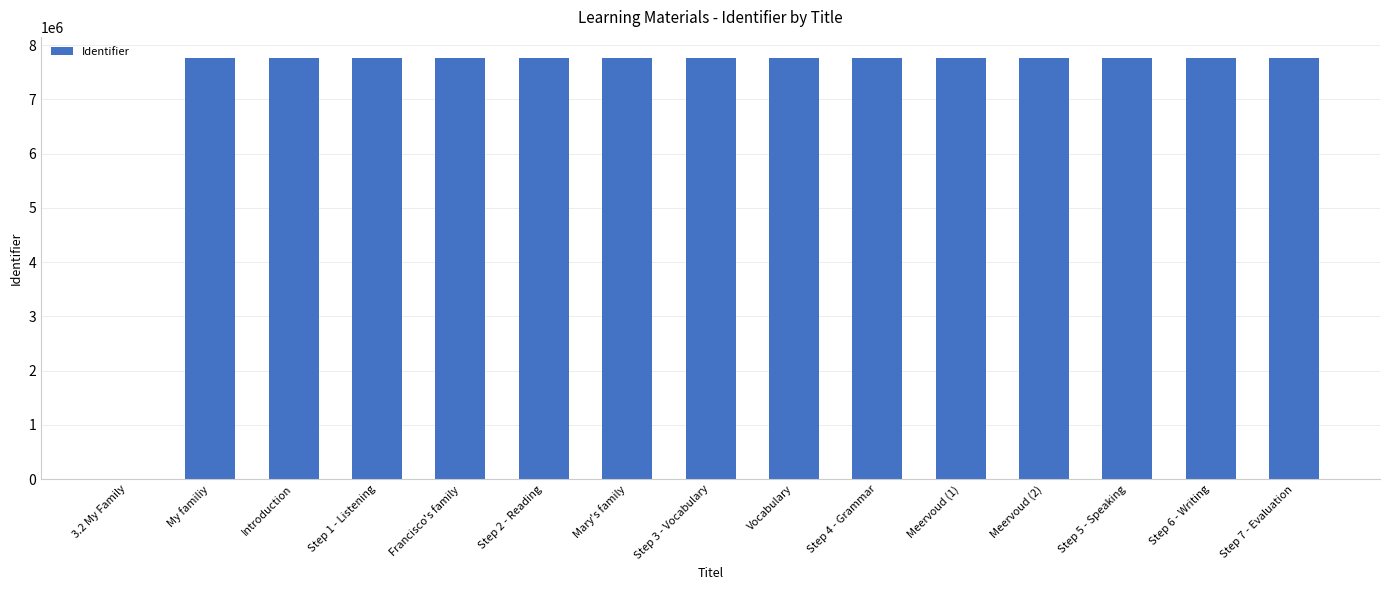

Are the bars horizontal?

No